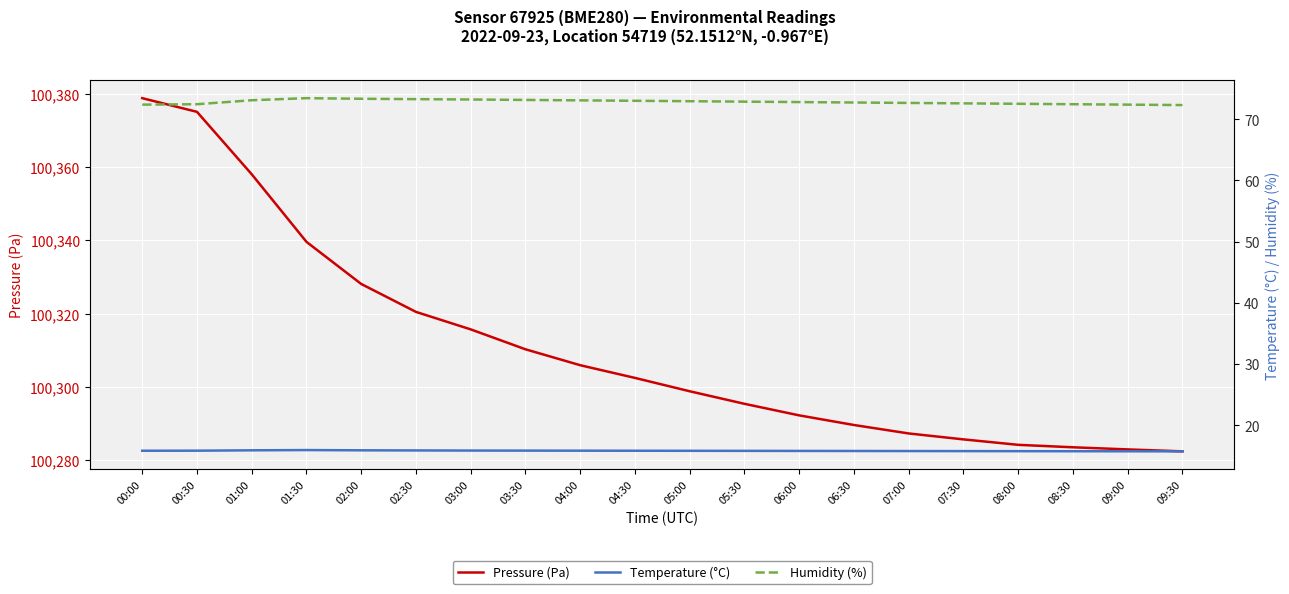

At which category does the chart reach its peak across all series?

00:00